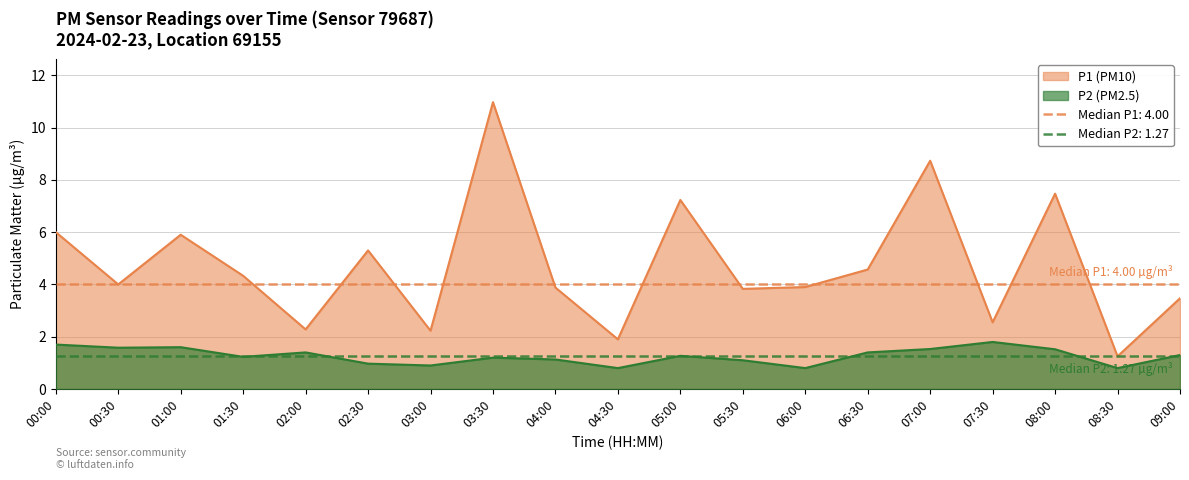

Which series changed the most between 03:00 and 07:30?

P2